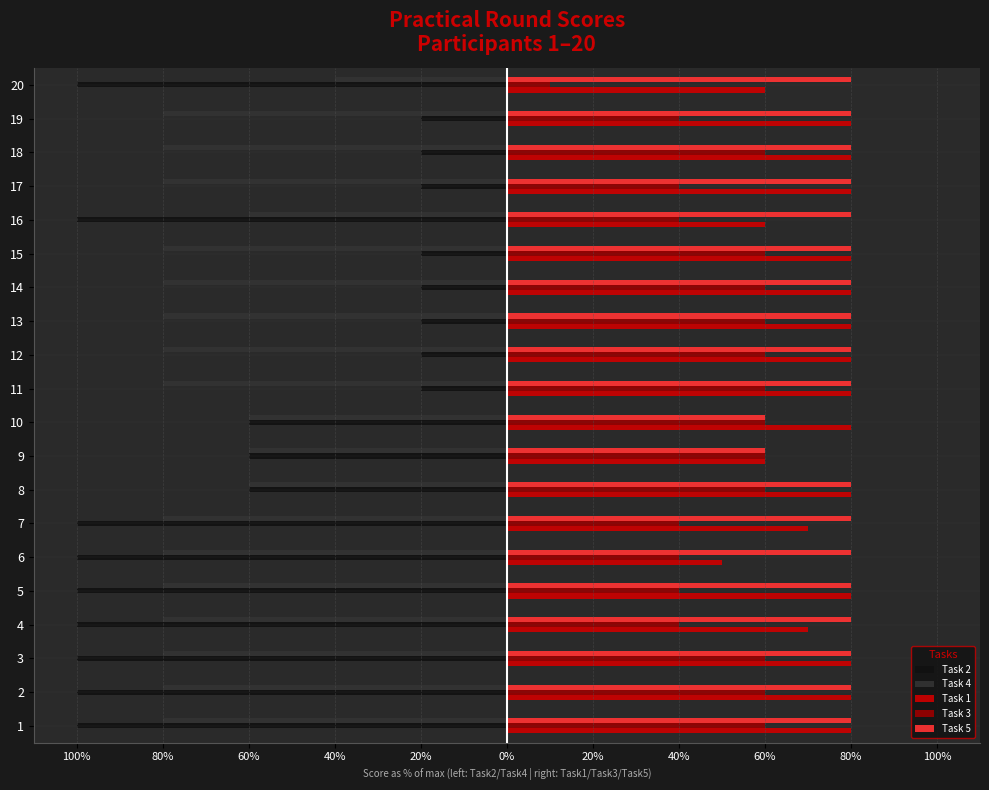

Count the Task 1 values in the range 70 to 80.

16